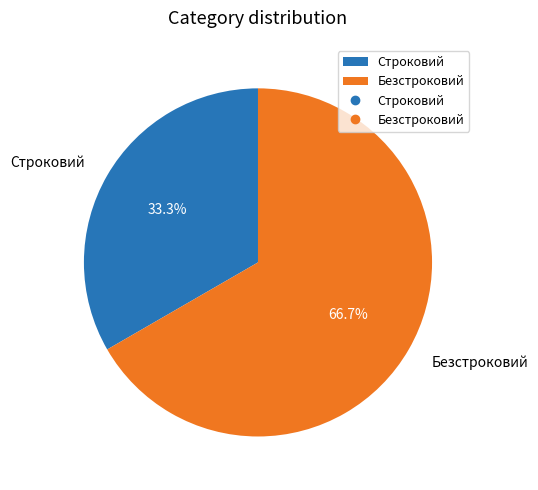

True or false: Безстроковий accounts for 72% of the total.

False